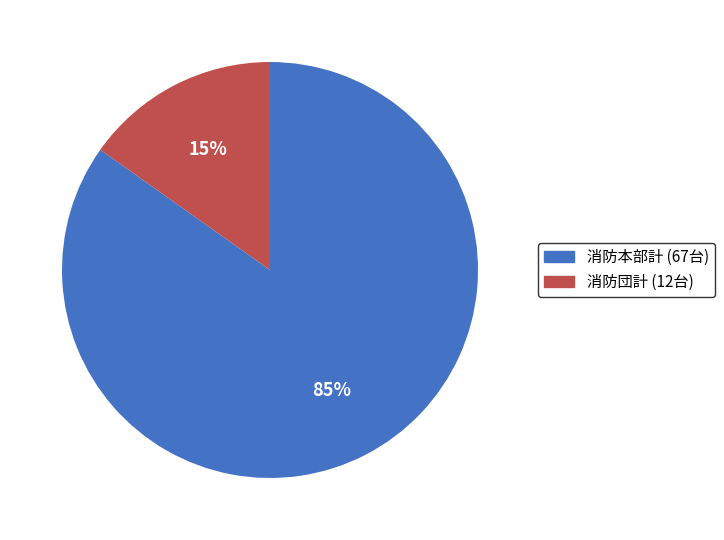

What is the majority slice?

消防本部計